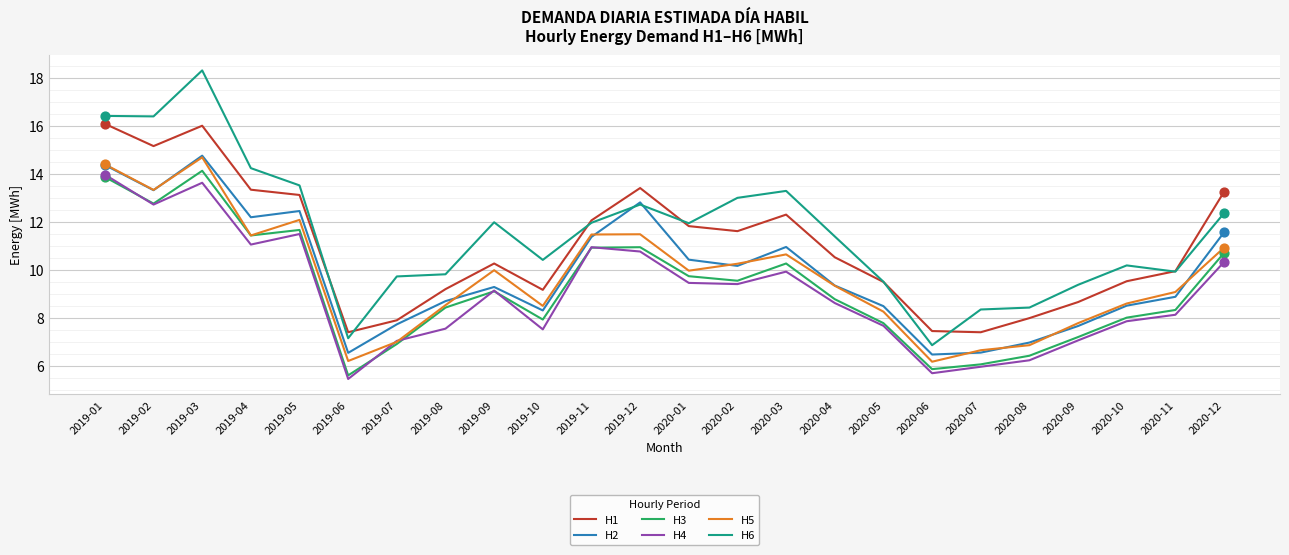

Is the value of H6 at 2019-04 greater than the value of H1 at 2020-02?

Yes